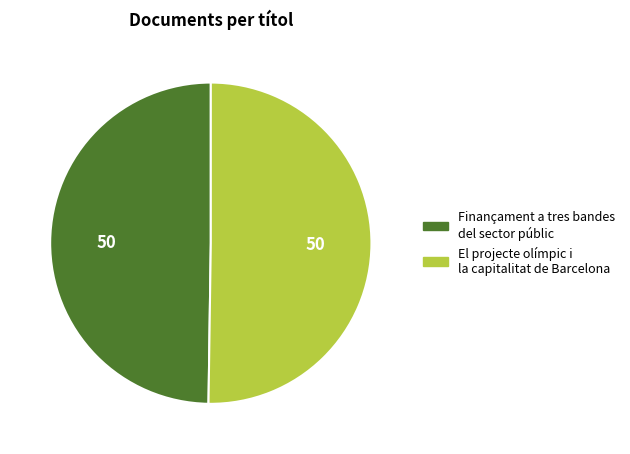

Count the number of slices in the pie.

2